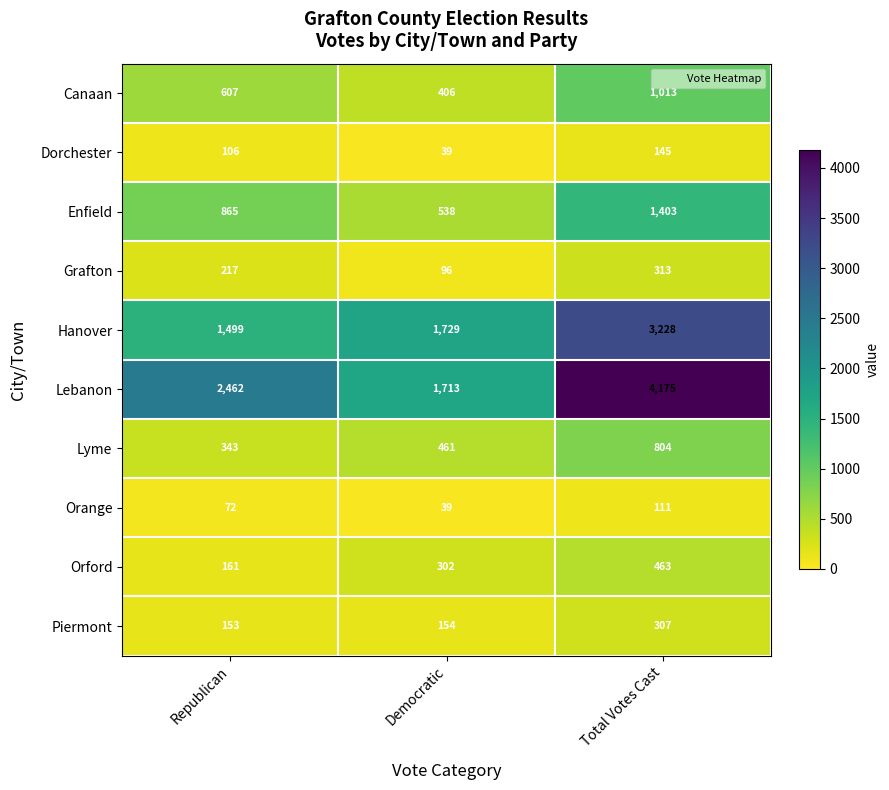

How many categories are shown in the chart?

3